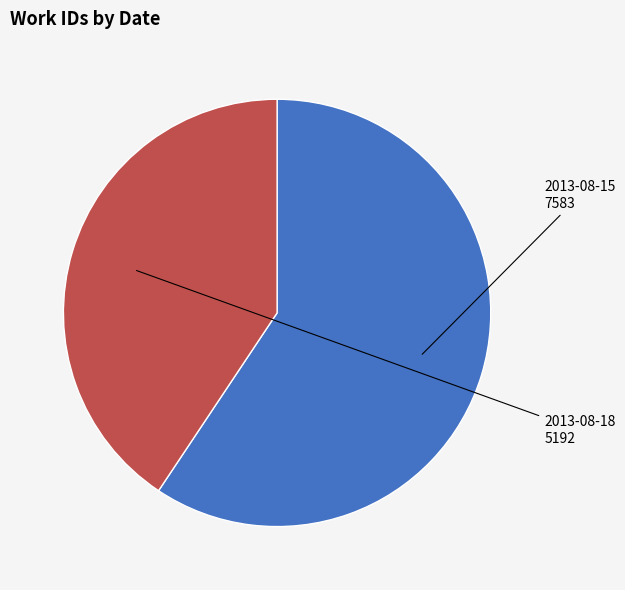

Does 2013-08-18 account for over 50% of the chart?

No